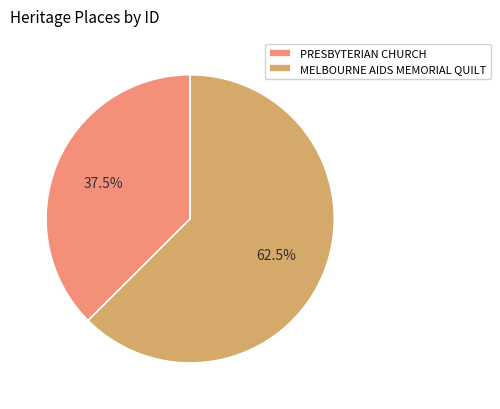

To the nearest percent, what is the average slice percentage?

50%